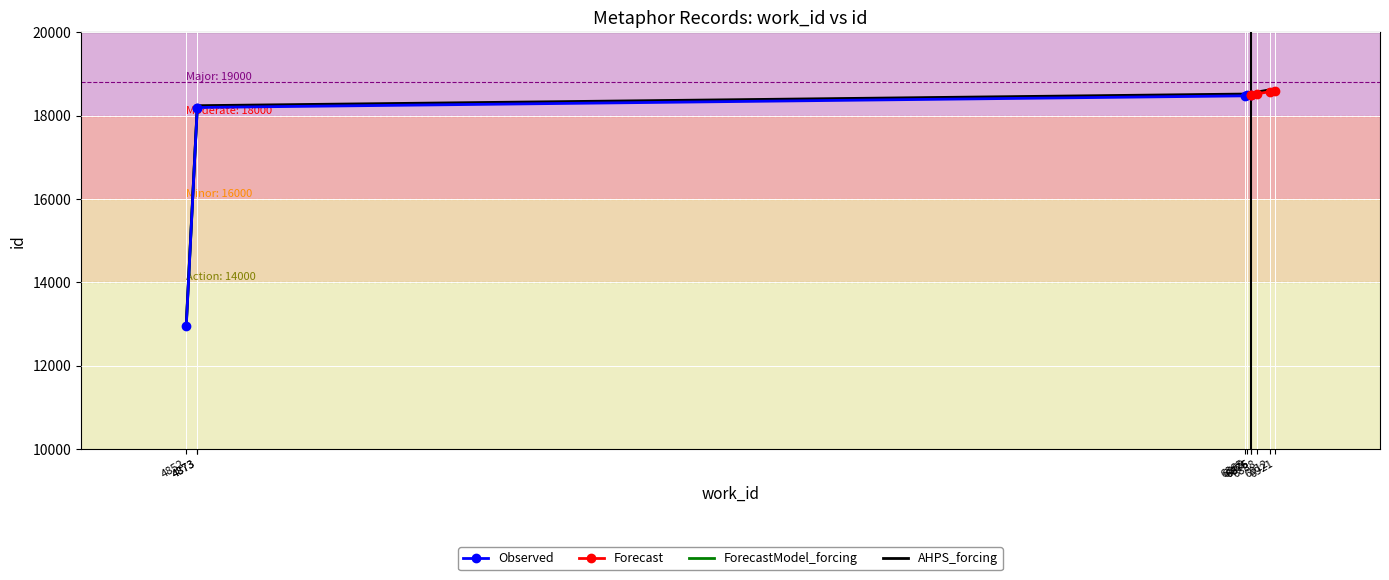

The value at 6888 is 29462.6. True or false?

False